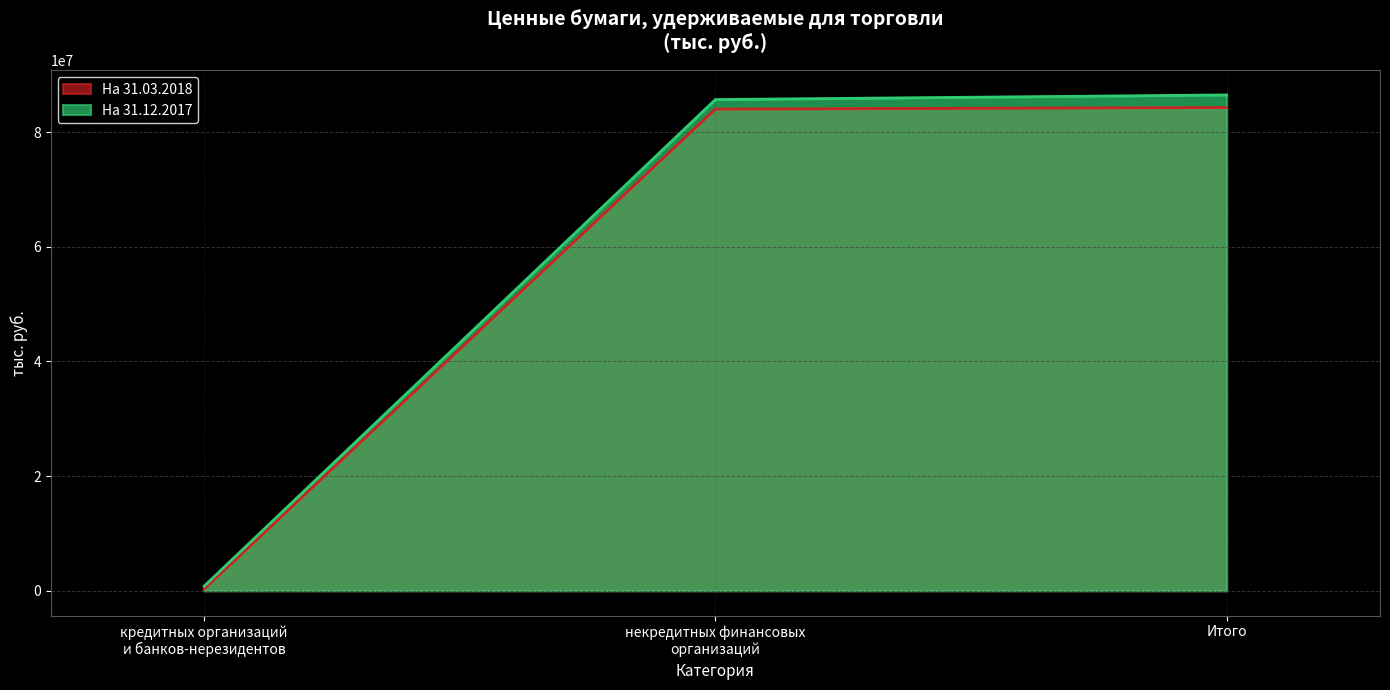

Which series has the largest total across all categories?

На 31.12.2017